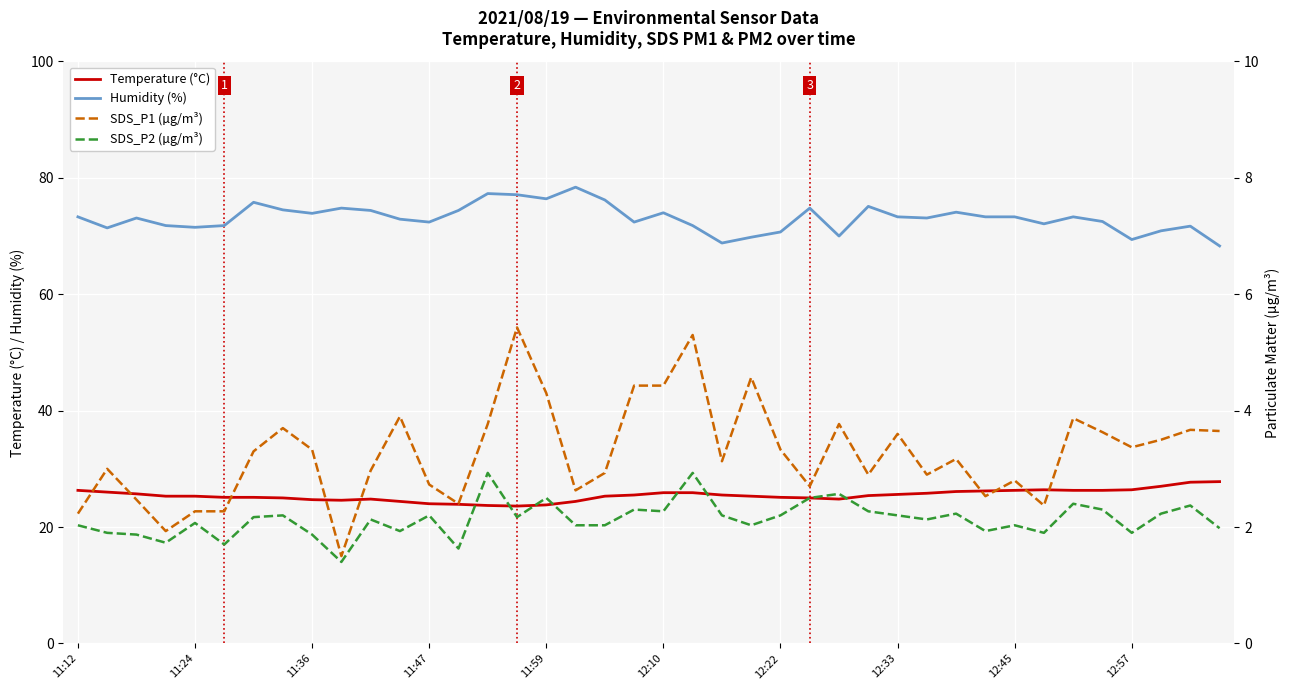

True or false: Temperature (°C) and Humidity (%) intersect in this chart.

False